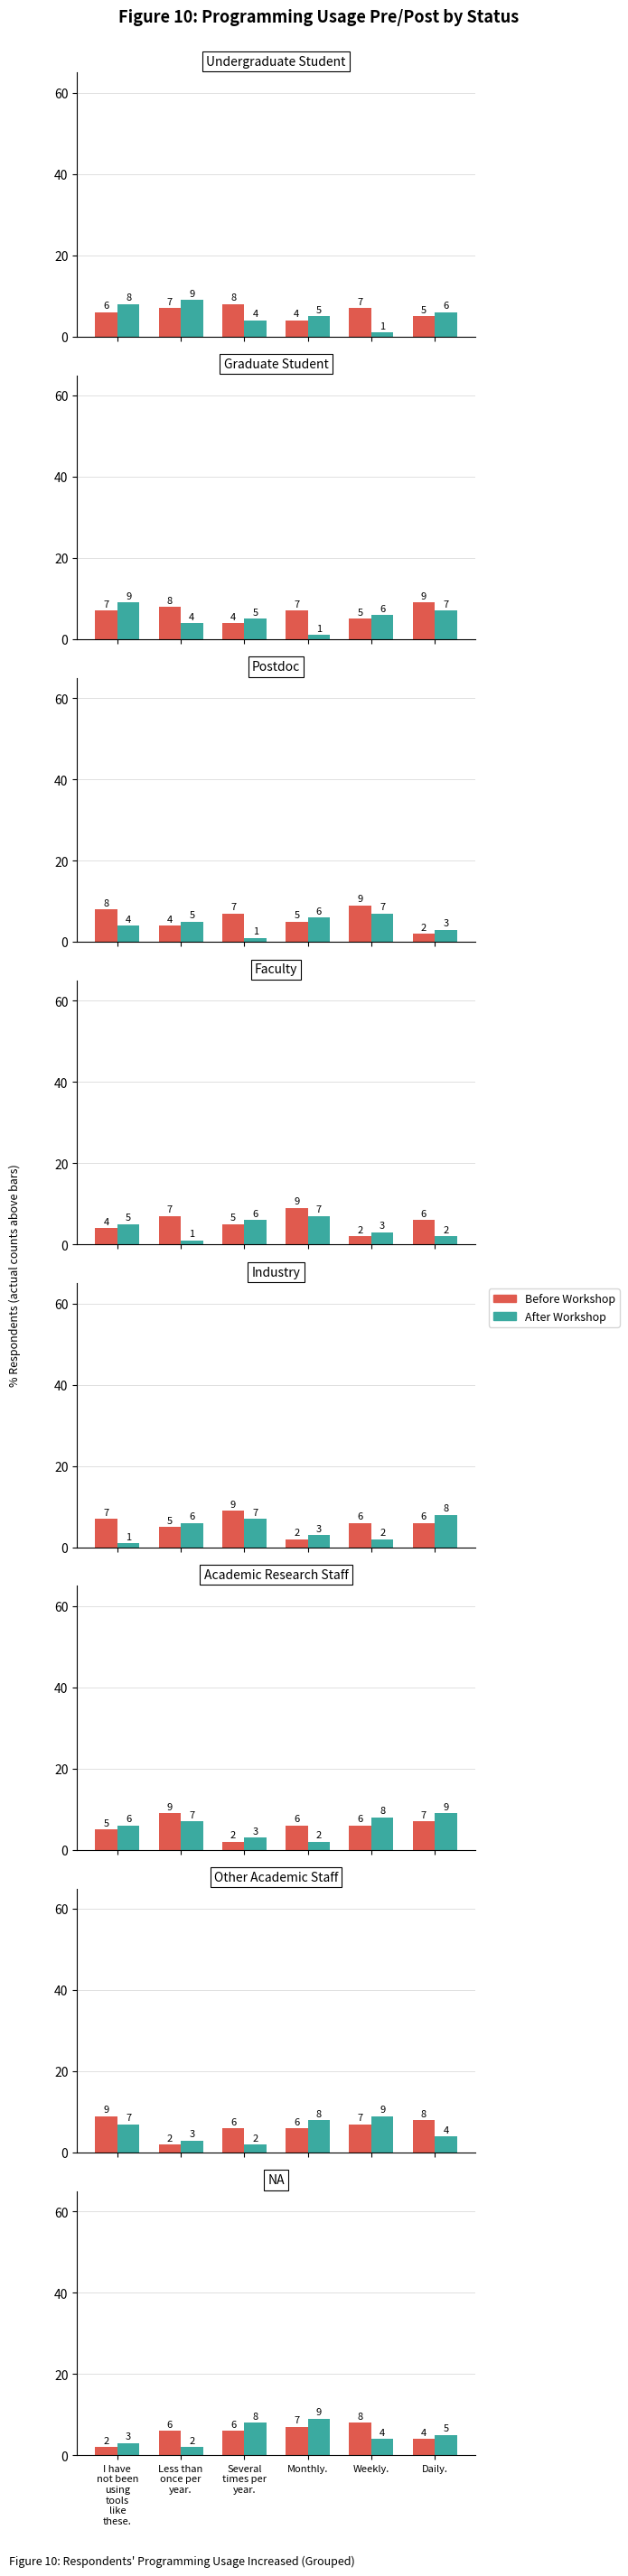

True or false: Before Workshop has a value of 3 at Daily..

False